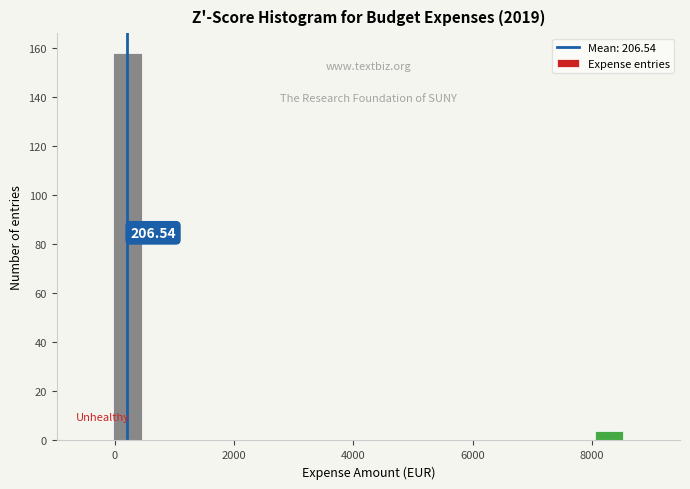

Around what value on the x-axis is the tallest bar? Give the approximate position of its centre, as read against the axis.

200